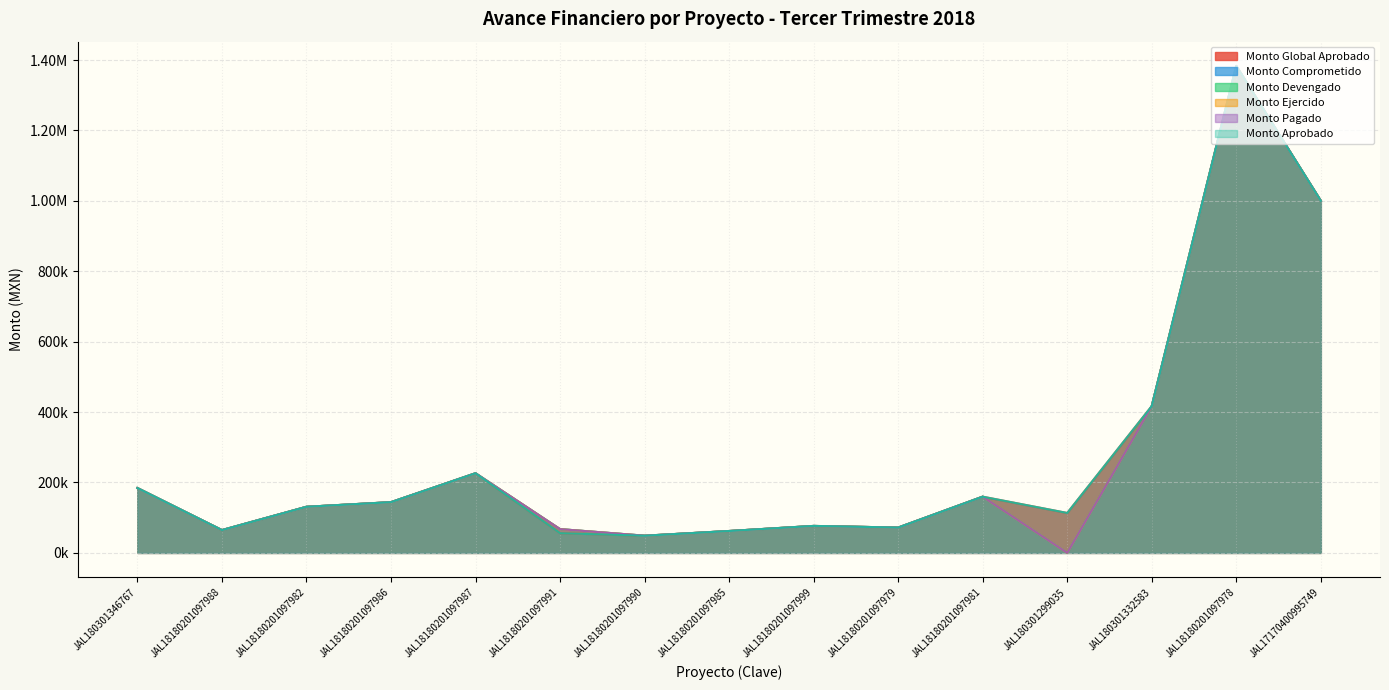

Reading right to left, list all the values displayed in this chart.

Monto Global Aprobado: JAL17170400995749=1000000.0	JAL18180201097978=1382973.1	JAL180301332583=417018.8	JAL180301299035=113377.7	JAL18180201097981=159656.1	JAL18180201097979=71892.5	JAL18180201097999=76622.6	JAL18180201097985=62149.8	JAL18180201097990=48636.5	JAL18180201097991=56039.3	JAL18180201097987=226220.0	JAL18180201097986=144054.7	JAL18180201097982=130930.0	JAL18180201097988=64723.3	JAL180301346767=184207.9
Monto Comprometido: JAL17170400995749=1000000.0	JAL18180201097978=1382973.1	JAL180301332583=417018.8	JAL180301299035=0.0	JAL18180201097981=159656.1	JAL18180201097979=71892.5	JAL18180201097999=76507.0	JAL18180201097985=62061.8	JAL18180201097990=48855.0	JAL18180201097991=67487.5	JAL18180201097987=226220.0	JAL18180201097986=144054.7	JAL18180201097982=130930.0	JAL18180201097988=64723.3	JAL180301346767=184207.9
Monto Devengado: JAL17170400995749=999999.4	JAL18180201097978=1382973.1	JAL180301332583=417018.8	JAL180301299035=0.0	JAL18180201097981=159656.1	JAL18180201097979=71892.5	JAL18180201097999=76507.0	JAL18180201097985=62061.8	JAL18180201097990=48855.0	JAL18180201097991=67487.5	JAL18180201097987=226220.0	JAL18180201097986=144054.7	JAL18180201097982=130930.0	JAL18180201097988=64723.3	JAL180301346767=184207.9
Monto Ejercido: JAL17170400995749=999999.4	JAL18180201097978=1382973.0	JAL180301332583=417018.8	JAL180301299035=0.0	JAL18180201097981=159656.1	JAL18180201097979=71892.5	JAL18180201097999=76507.0	JAL18180201097985=62061.8	JAL18180201097990=48855.0	JAL18180201097991=67487.5	JAL18180201097987=226220.0	JAL18180201097986=144054.7	JAL18180201097982=130930.0	JAL18180201097988=64723.3	JAL180301346767=184207.9
Monto Pagado: JAL17170400995749=999999.4	JAL18180201097978=1382973.0	JAL180301332583=417018.8	JAL180301299035=0.0	JAL18180201097981=159656.1	JAL18180201097979=71892.5	JAL18180201097999=76507.0	JAL18180201097985=62061.8	JAL18180201097990=48855.0	JAL18180201097991=67487.5	JAL18180201097987=226220.0	JAL18180201097986=144054.7	JAL18180201097982=130930.0	JAL18180201097988=64723.3	JAL180301346767=184207.9
Monto Aprobado: JAL17170400995749=1000000.0	JAL18180201097978=1382973.1	JAL180301332583=417018.8	JAL180301299035=113377.7	JAL18180201097981=159656.1	JAL18180201097979=71892.5	JAL18180201097999=76622.6	JAL18180201097985=62149.8	JAL18180201097990=48636.5	JAL18180201097991=56039.3	JAL18180201097987=226220.0	JAL18180201097986=144054.7	JAL18180201097982=130930.0	JAL18180201097988=64723.3	JAL180301346767=184207.9